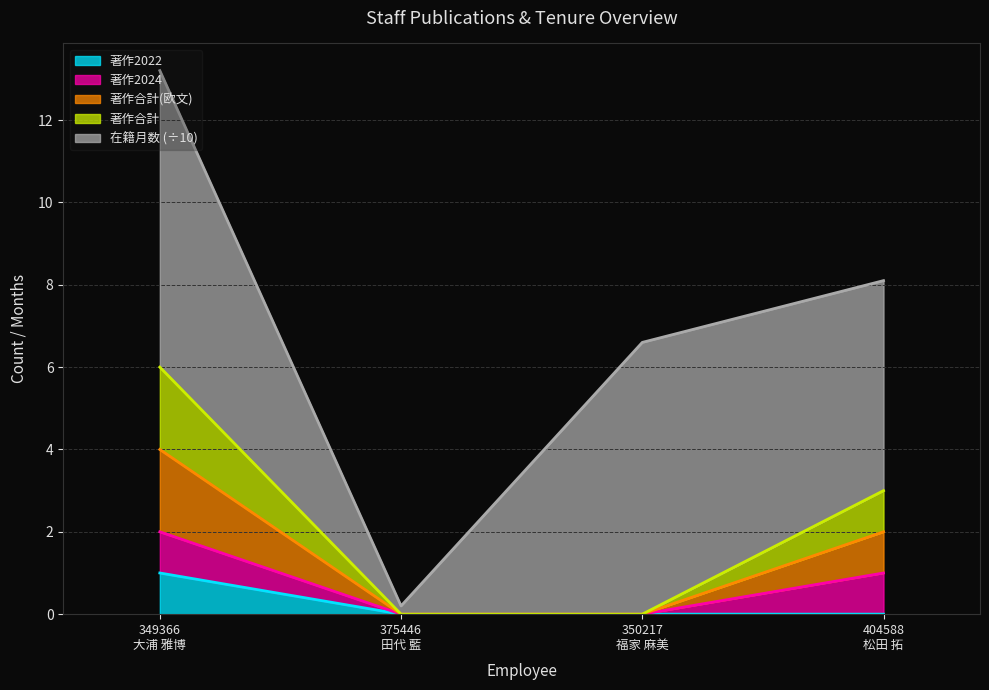

What is the sum of all 著作合計 values?

3